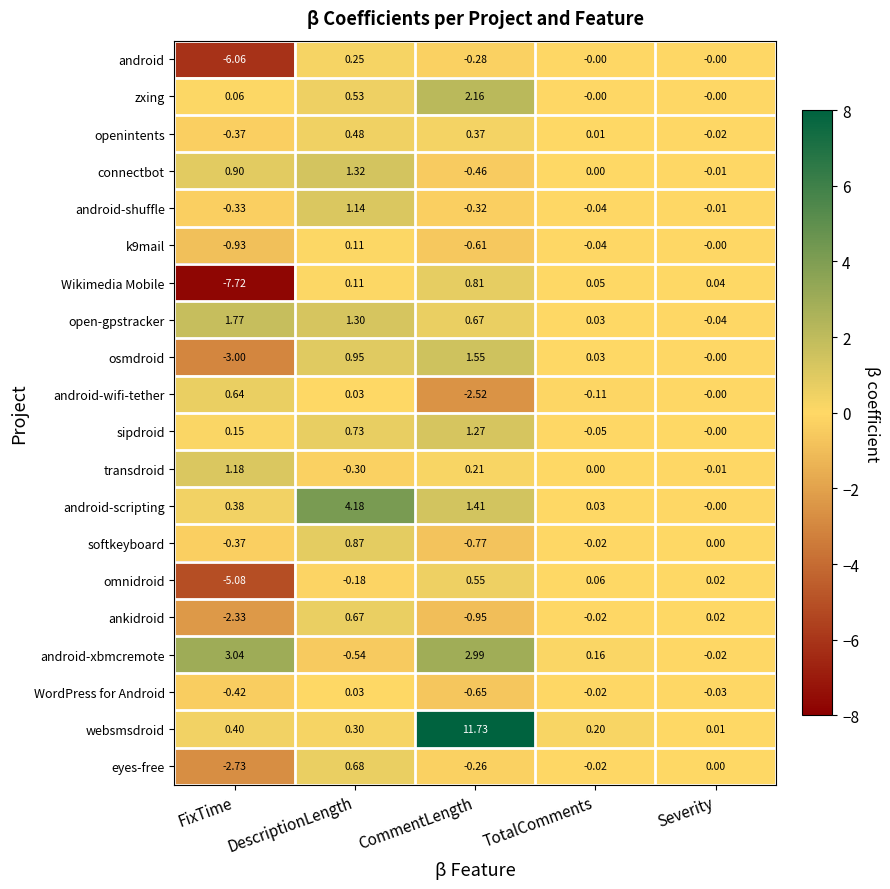

What is the total value across all series at CommentLength?

16.9